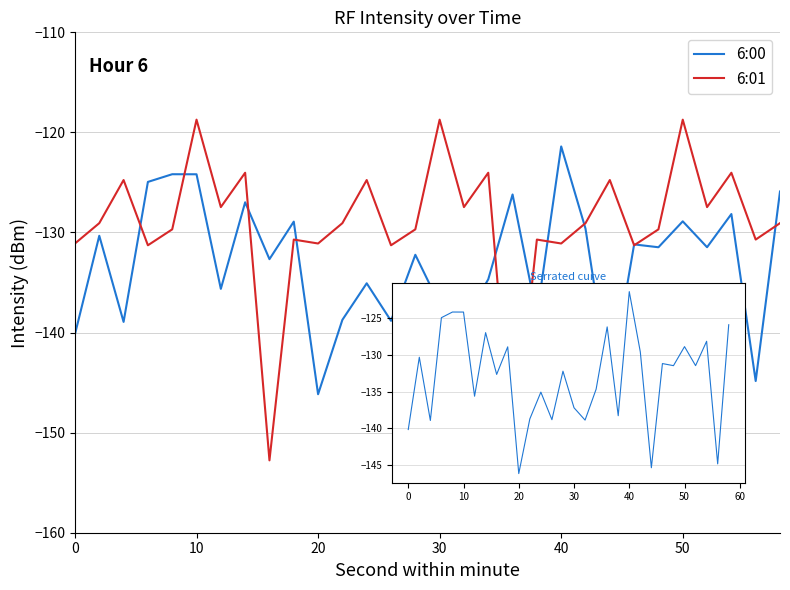

Which series has the widest spread of values?

6:01